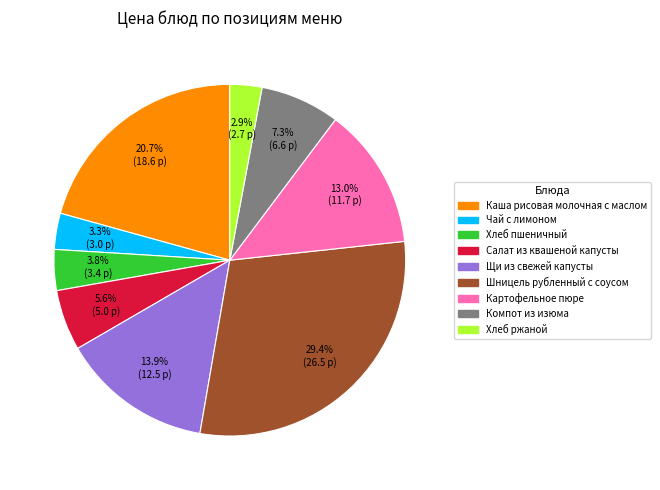

How many segments does this pie chart have?

9